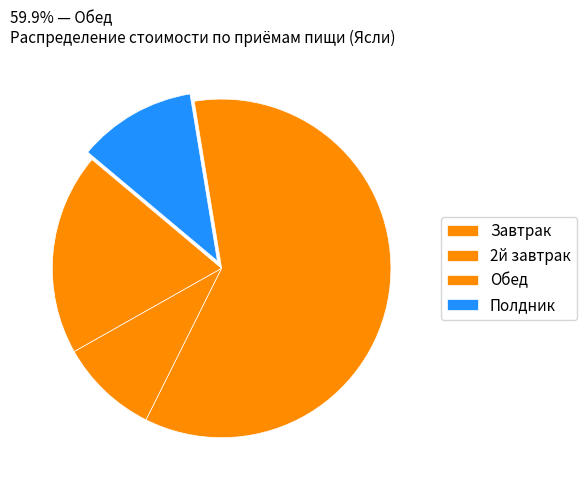

How many slices are in this pie chart?

4